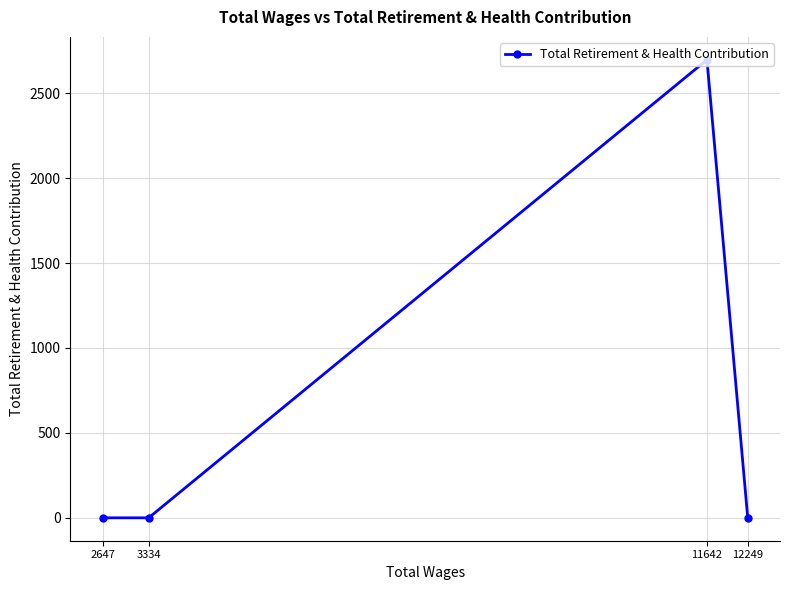

What is the sum of all values?

2697